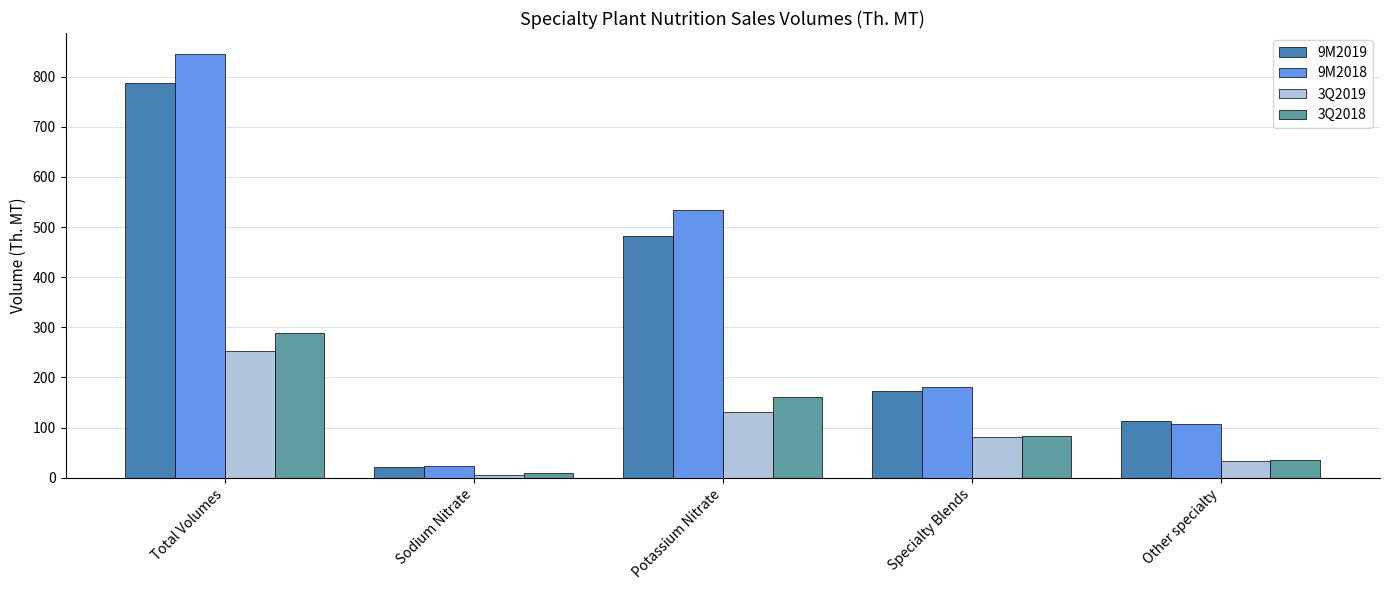

Between Sodium Nitrate and Other specialty, which series saw the biggest shift?

9M2019